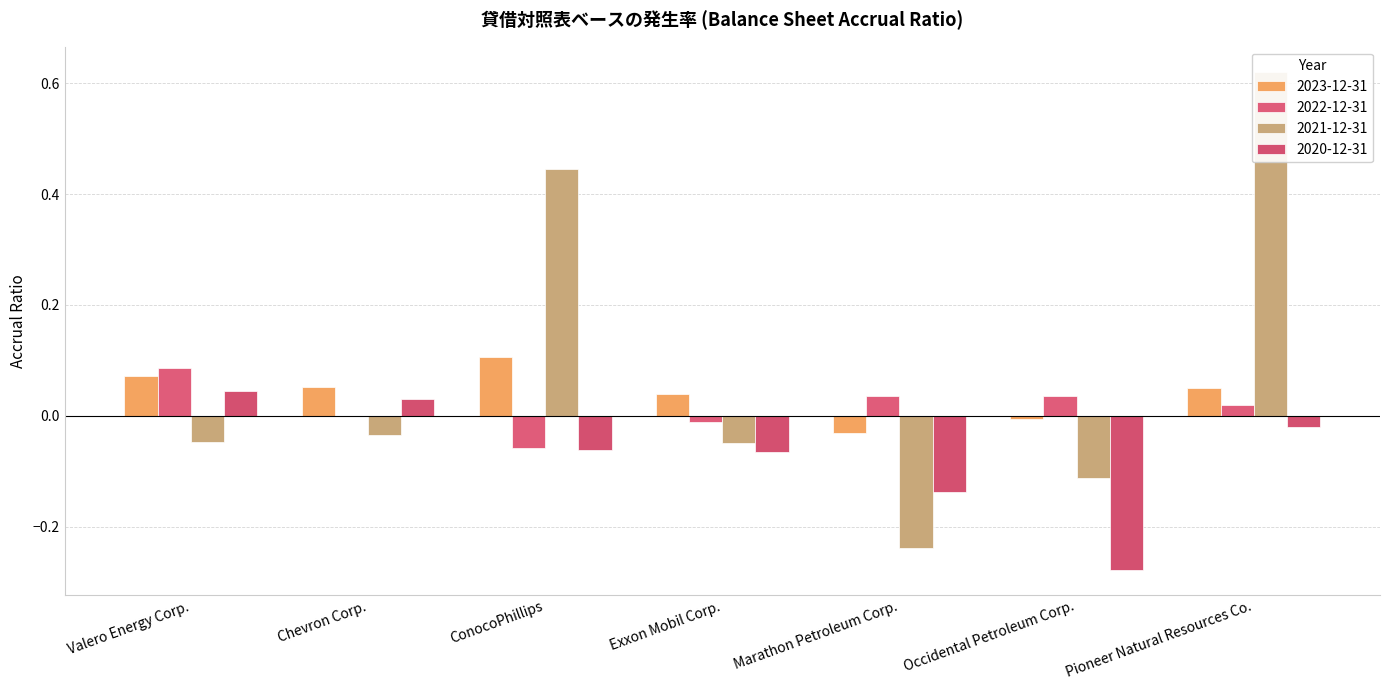

Reading left to right, what are all the values shown in this chart?

2023-12-31: 0.1	0.1	0.1	0.0	-0.0	-0.0	0.0
2022-12-31: 0.1	0.0	-0.1	-0.0	0.0	0.0	0.0
2021-12-31: -0.0	-0.0	0.4	-0.0	-0.2	-0.1	0.6
2020-12-31: 0.0	0.0	-0.1	-0.1	-0.1	-0.3	-0.0